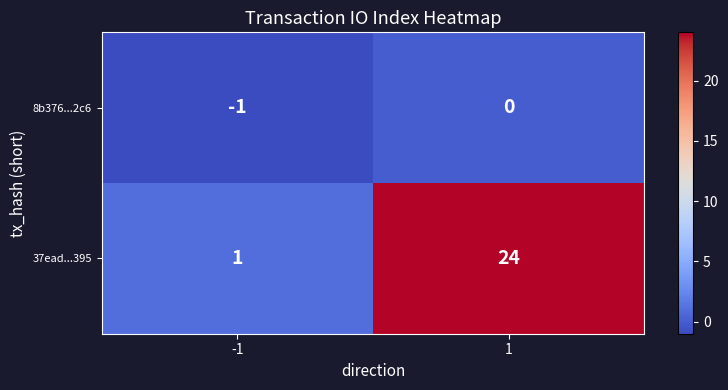

What is the greatest value displayed?

24